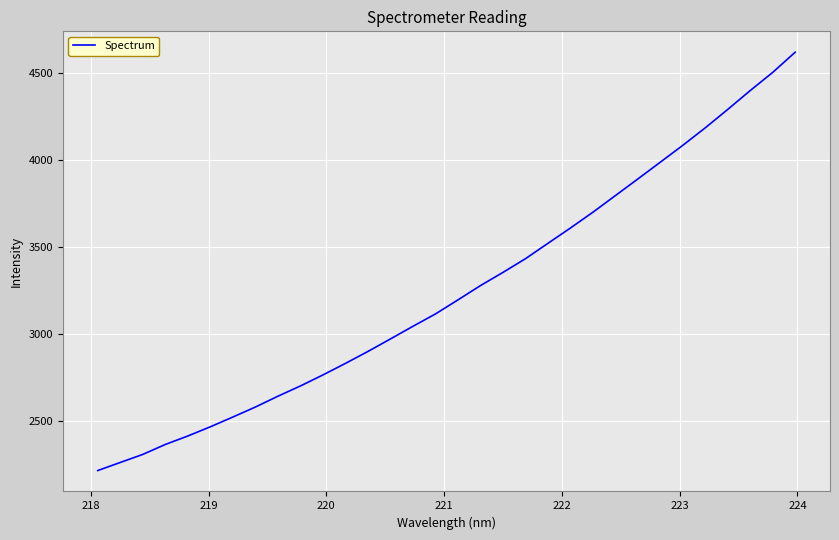

What is the greatest value displayed?

4621.5